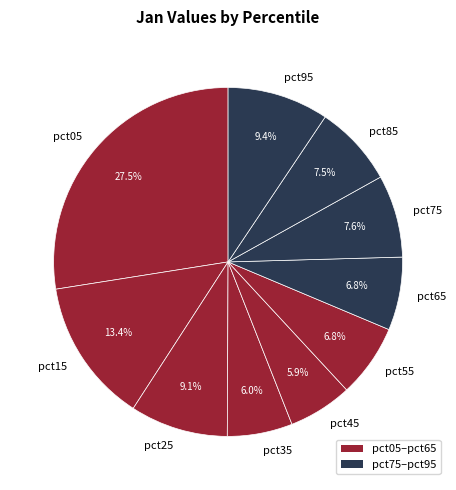

What is the largest slice in the pie chart?

pct05